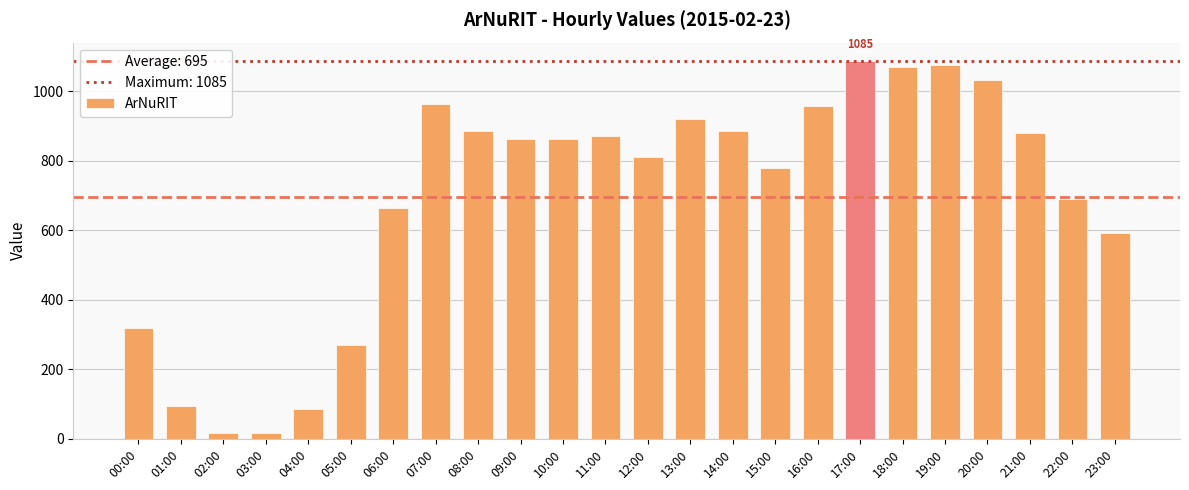

Between 16:00 and 11:00, which is larger?

16:00